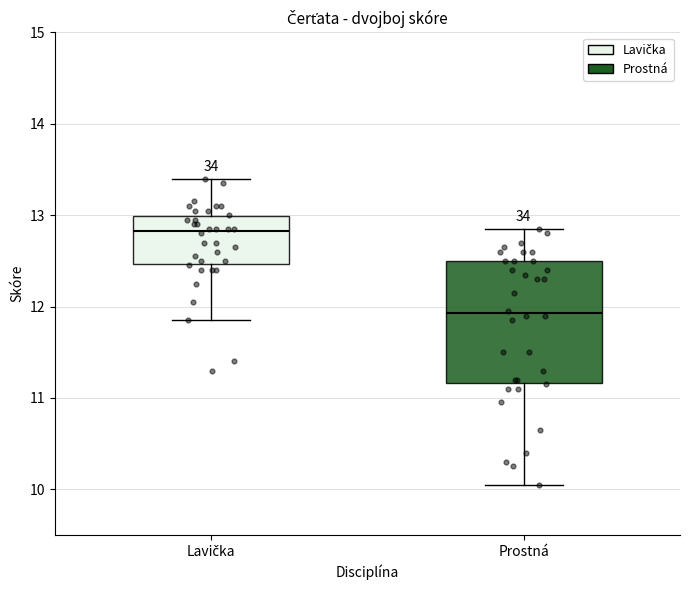

Where is the upper edge of the box for Prostná on the y-axis? The values are not printed on the chart, so give them approximately, as read against the axis.

12.5